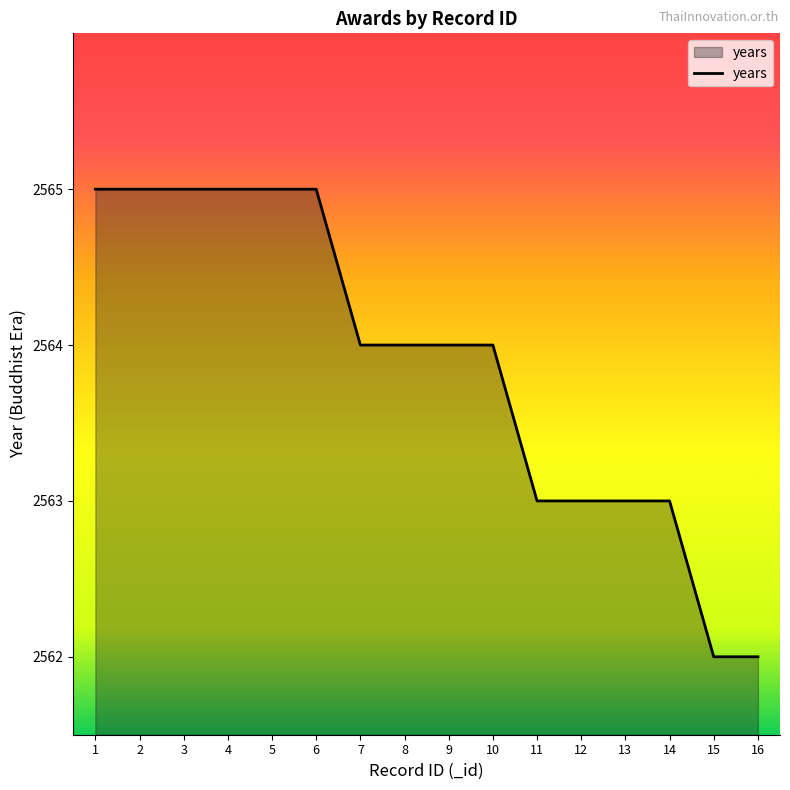

The value at 5 is 2565. True or false?

True